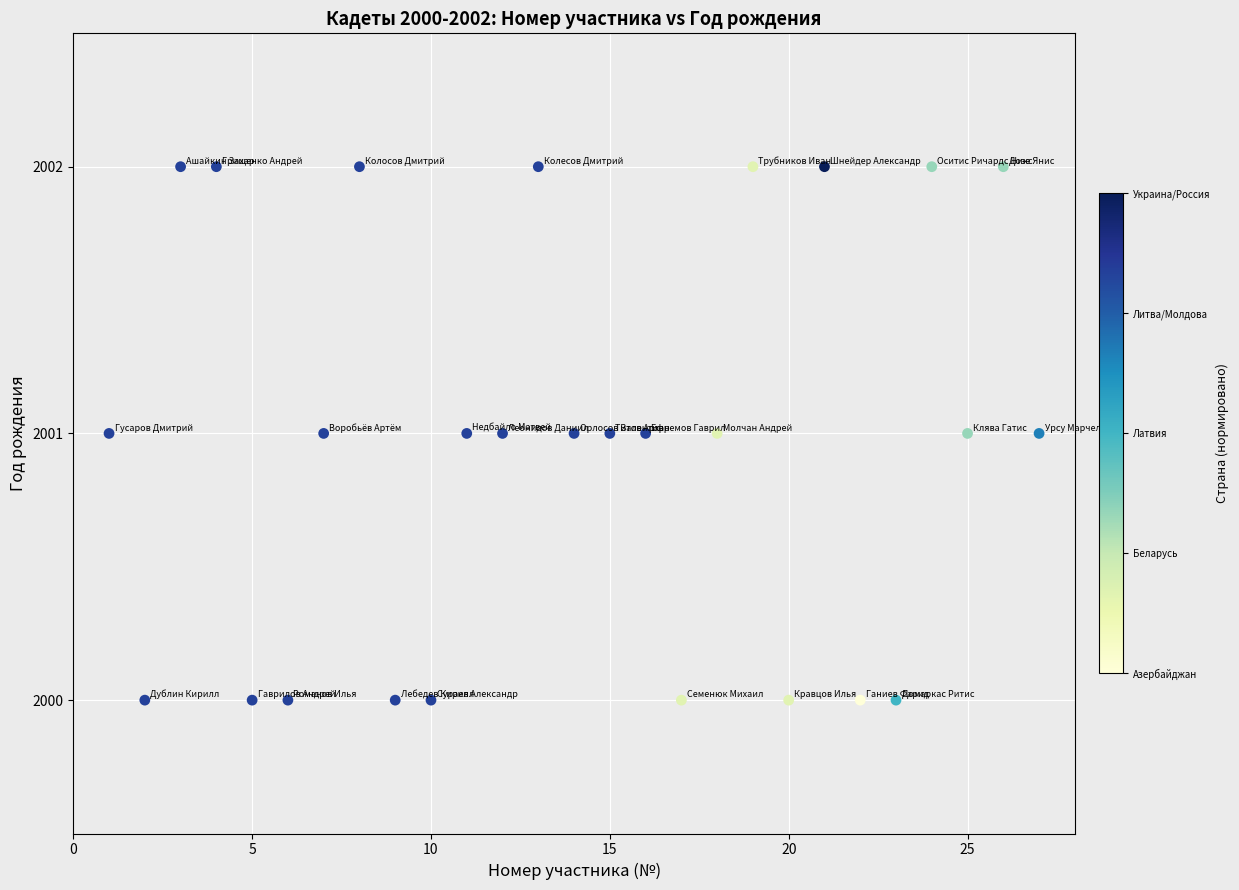

What is the range of X values (max minus min)?

26